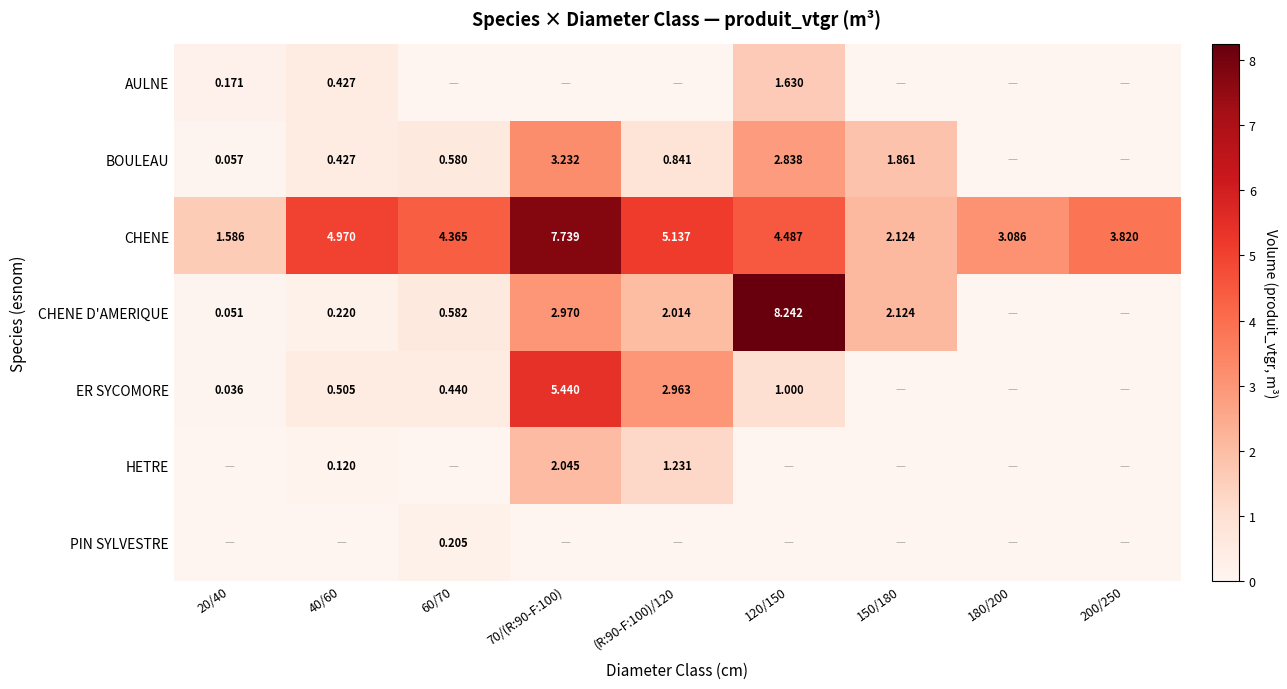

Which series has the largest total across all categories?

CHENE